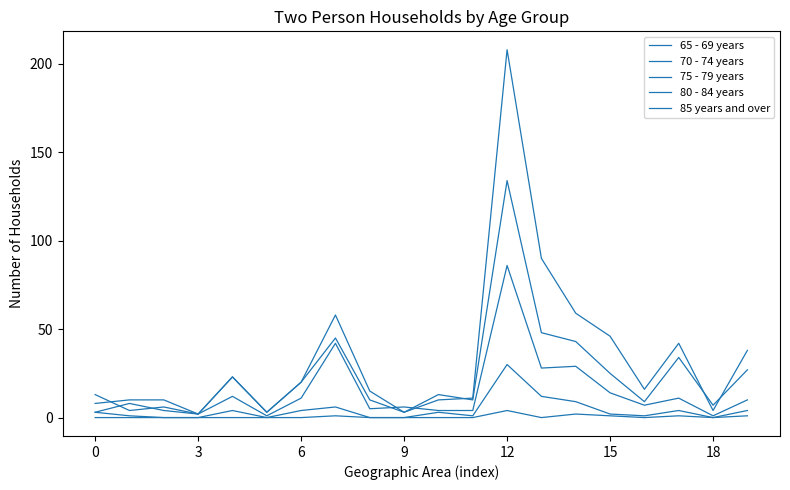

True or false: 85 years and over and 75 - 79 years intersect in this chart.

False